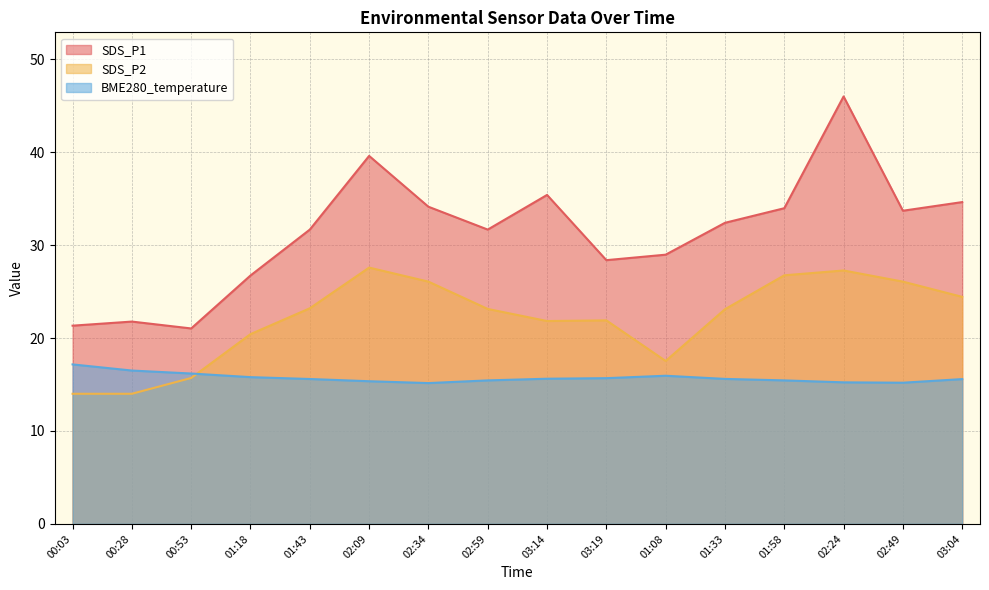

What is the highest value of the SDS_P1 series?

46.0